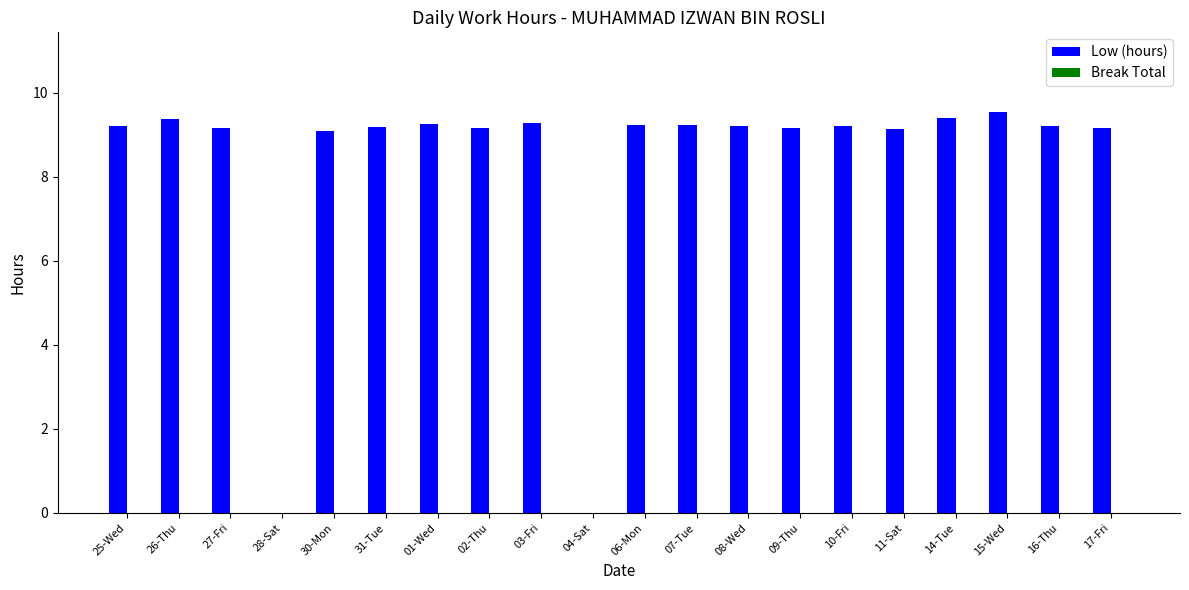

Approximately how many times larger is the value at 17-Fri compared to 11-Sat?

1.0